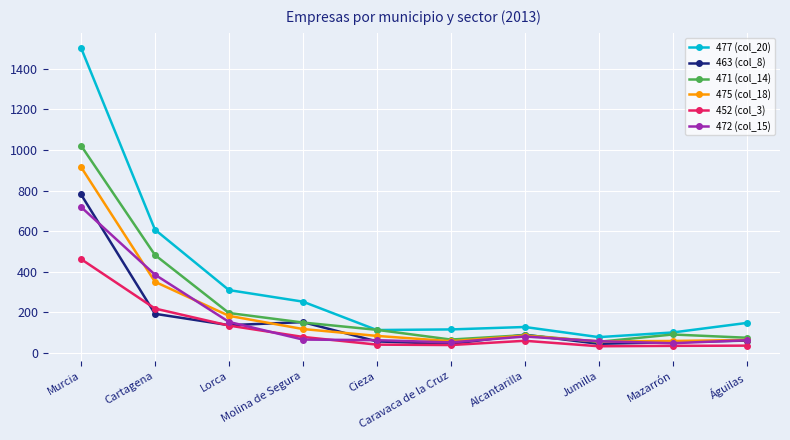

True or false: 463 (col_8) and 477 (col_20) intersect in this chart.

False